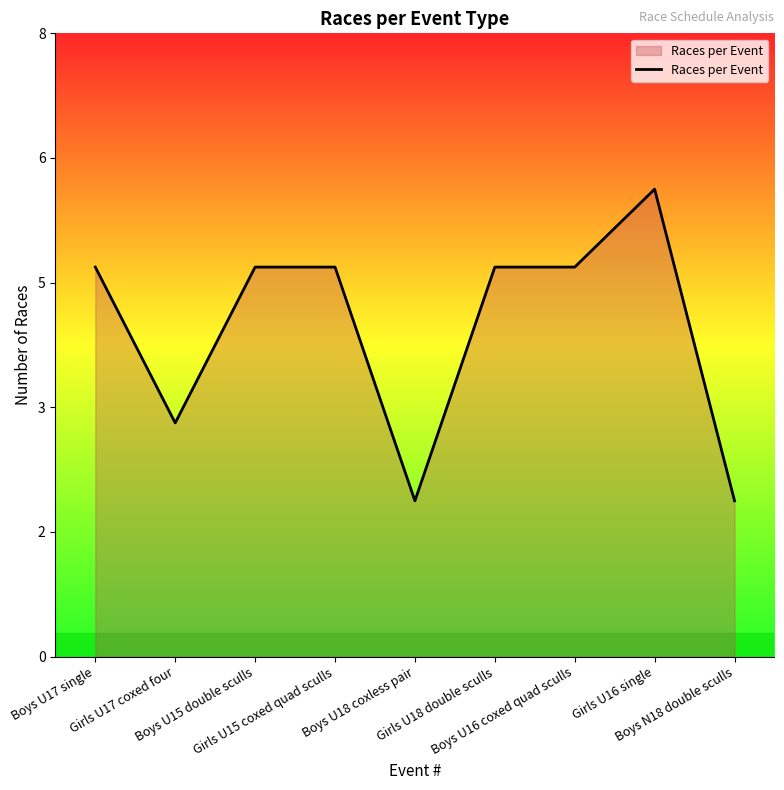

What is the smallest value displayed?

2